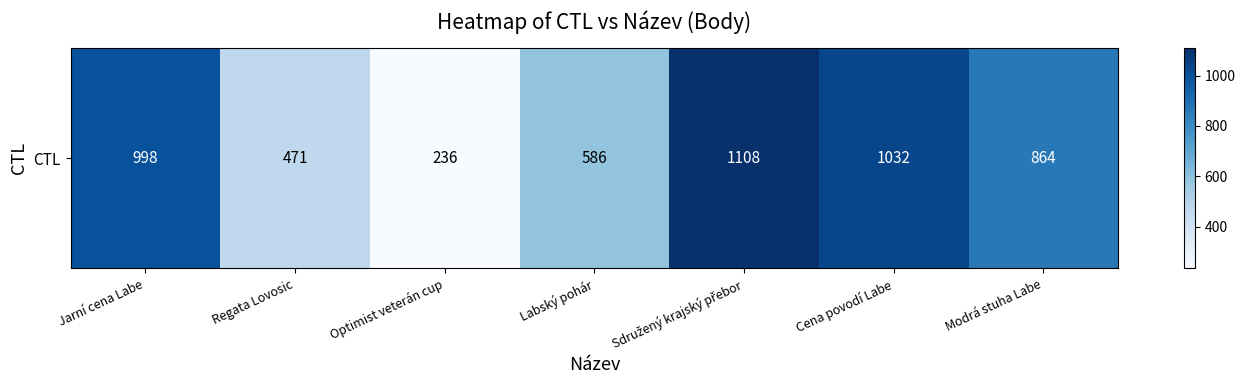

What is the ratio of the value at Labský pohár to the value at Modrá stuha Labe?

0.7